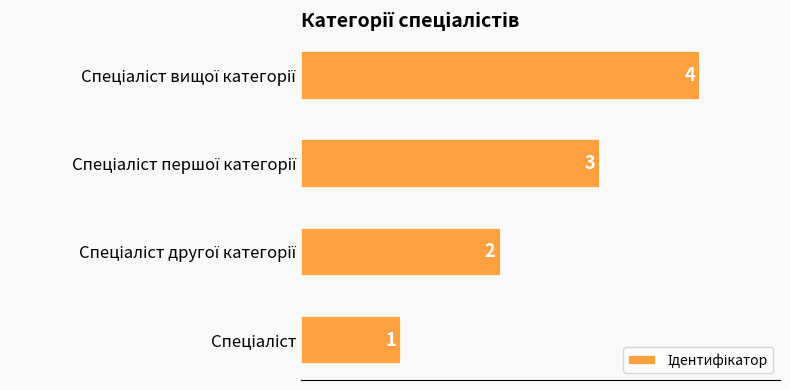

How many values are between 2 and 4?

3